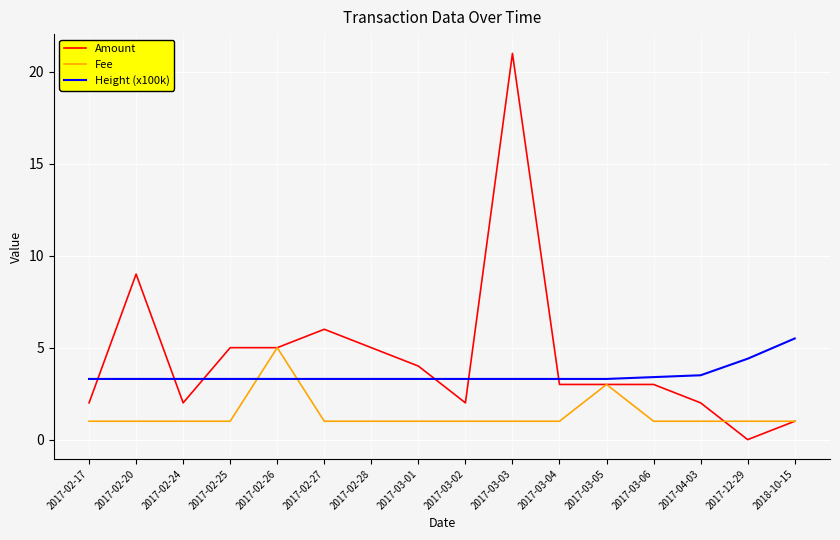

At which label is Amount closest to 10?

2017-02-20